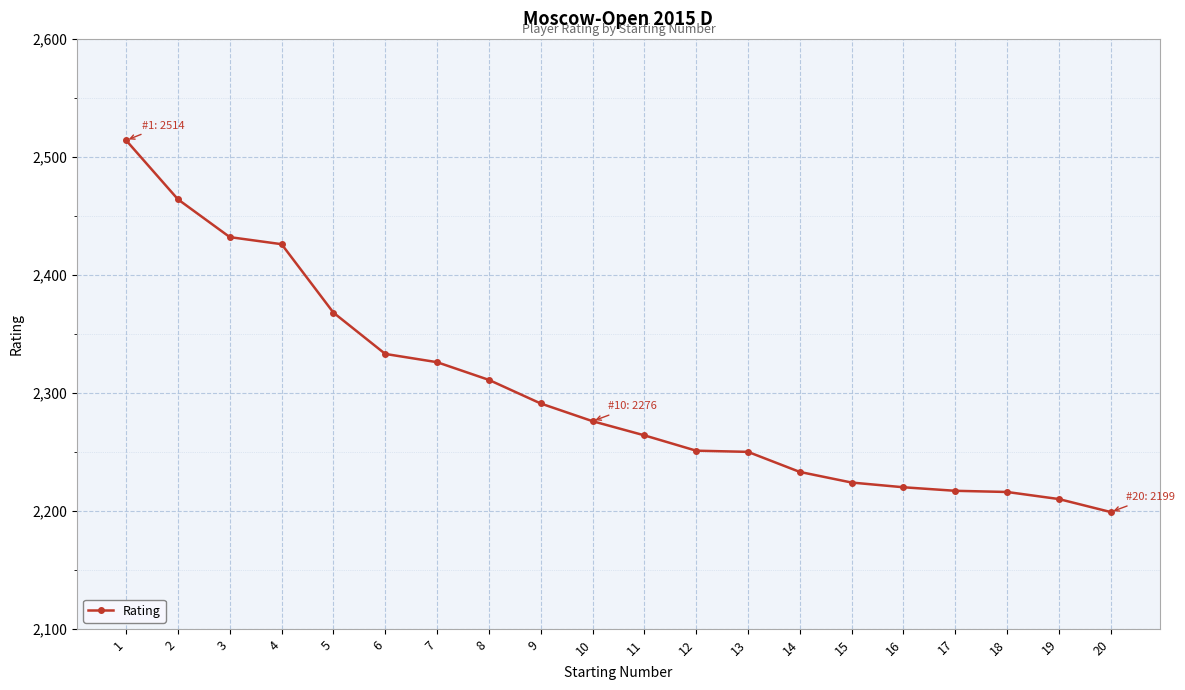

What is the change in value from 3 to 4?

-6